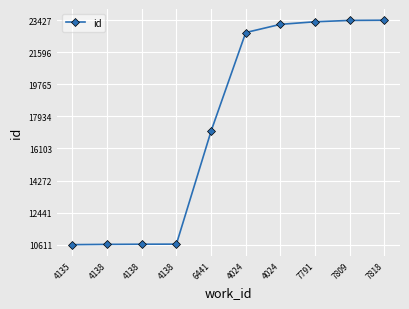

How many lines are shown in the chart?

1